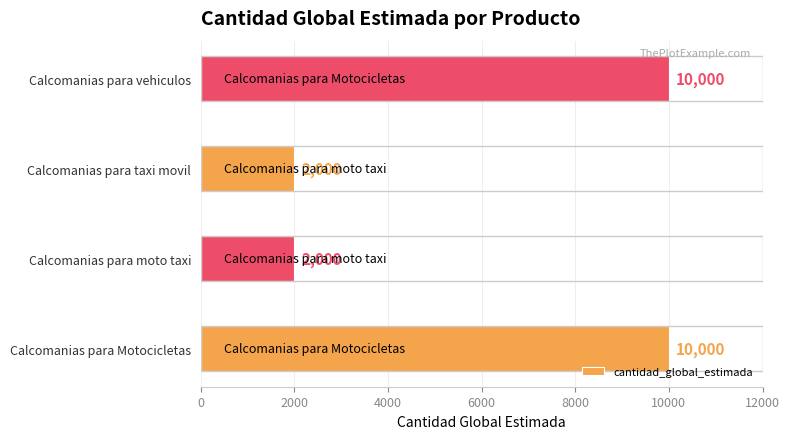

Reading top to bottom, list all the values displayed in this chart.

10000	2000	2000	10000